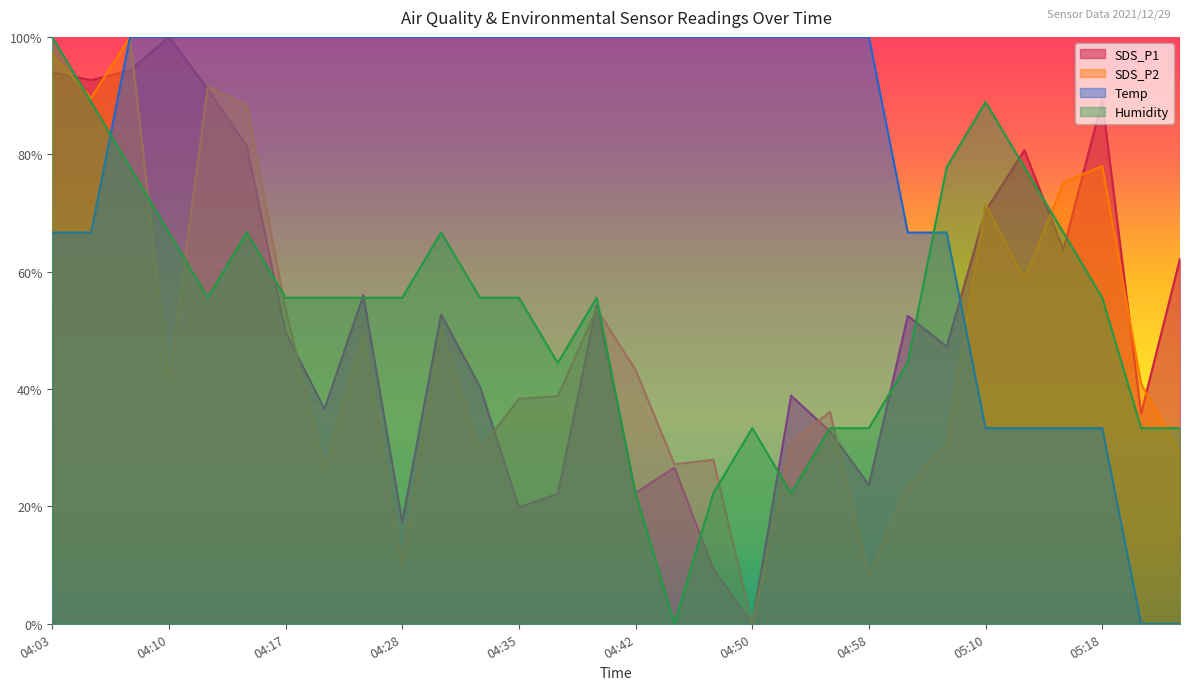

The value of Humidity at 04:03 is 159.3. True or false?

False